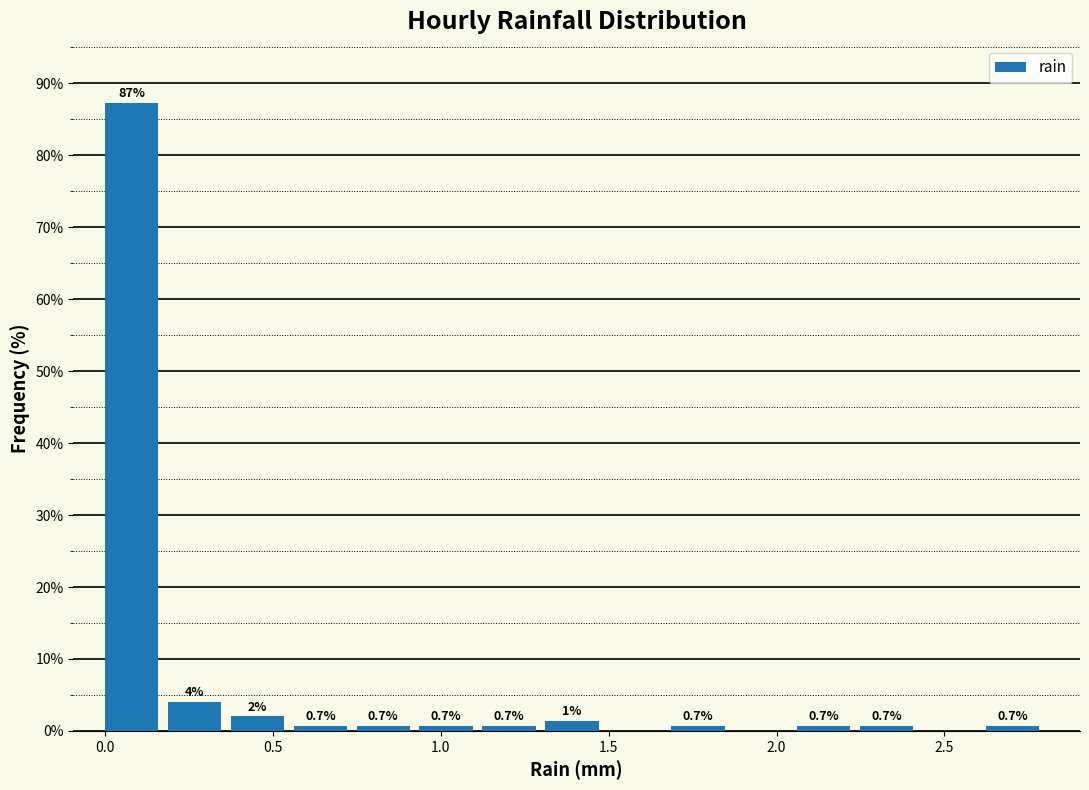

Around what value on the x-axis is the tallest bar? Give the approximate position of its centre, as read against the axis.

0.10